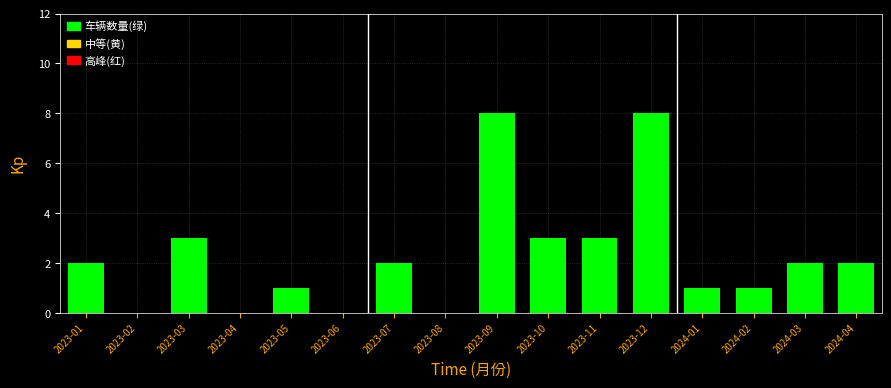

Reading left to right, what are all the values shown in this chart?

2023-01=2	2023-02=0	2023-03=3	2023-04=0	2023-05=1	2023-06=0	2023-07=2	2023-08=0	2023-09=8	2023-10=3	2023-11=3	2023-12=8	2024-01=1	2024-02=1	2024-03=2	2024-04=2